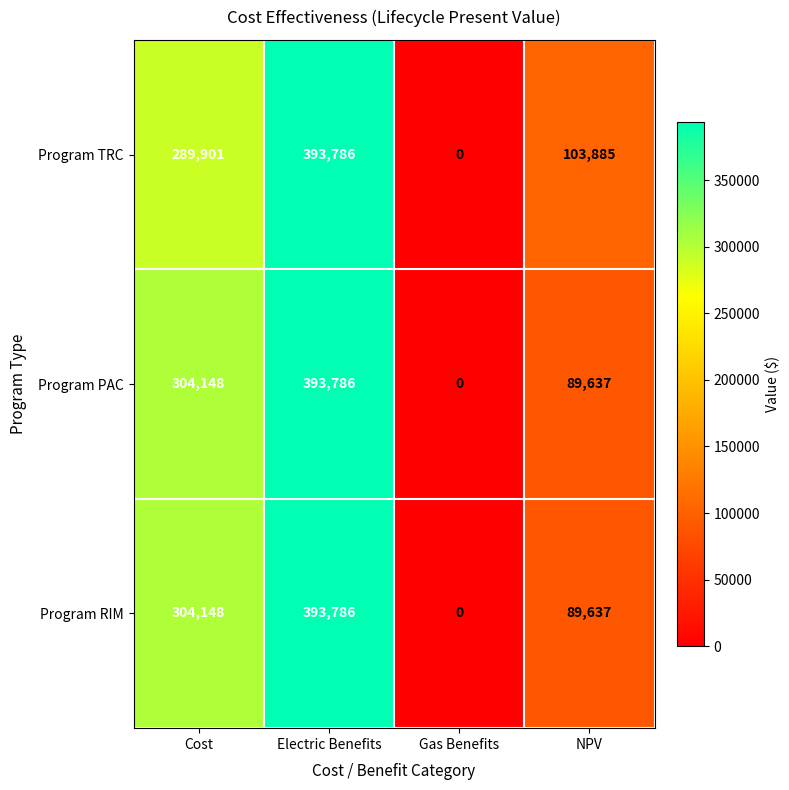

Which label corresponds to the largest value in the chart?

Electric Benefits